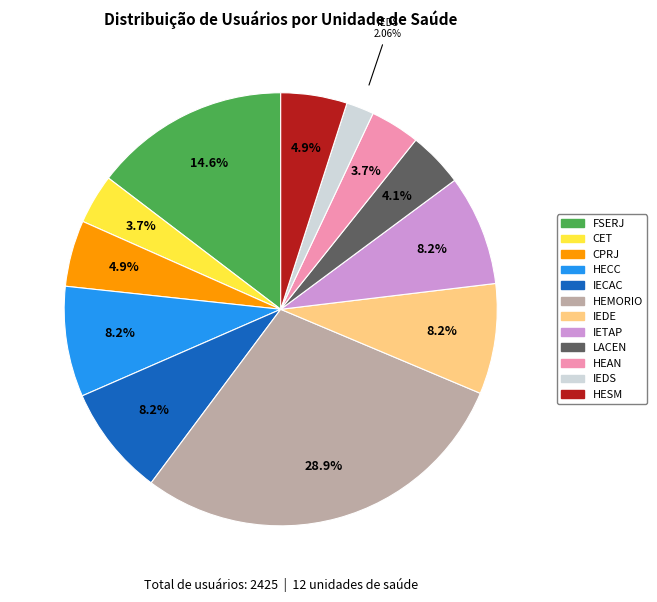

How many slices are in this pie chart?

12